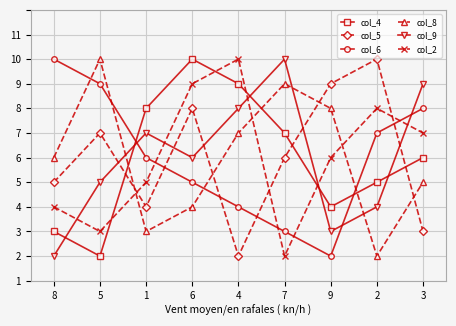

At which category does the chart reach its minimum across all series?

5